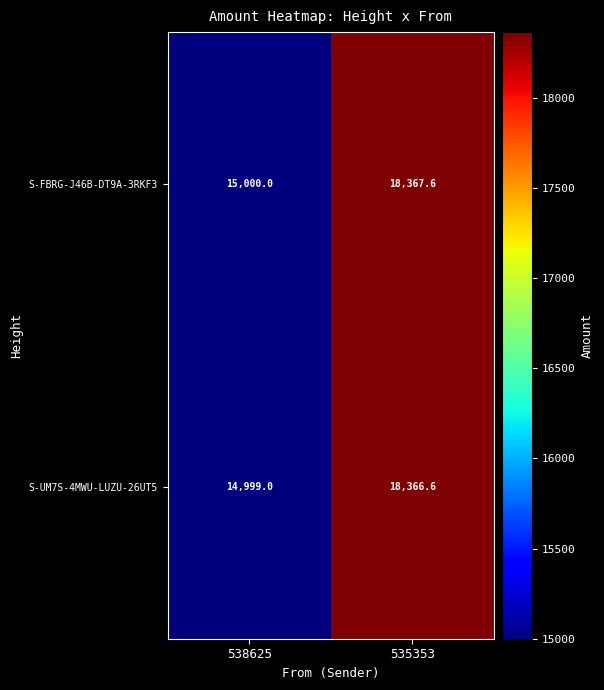

Rank the series at 535353 from lowest to highest value.

S-UM7S-4MWU-LUZU-26UT5, S-FBRG-J46B-DT9A-3RKF3